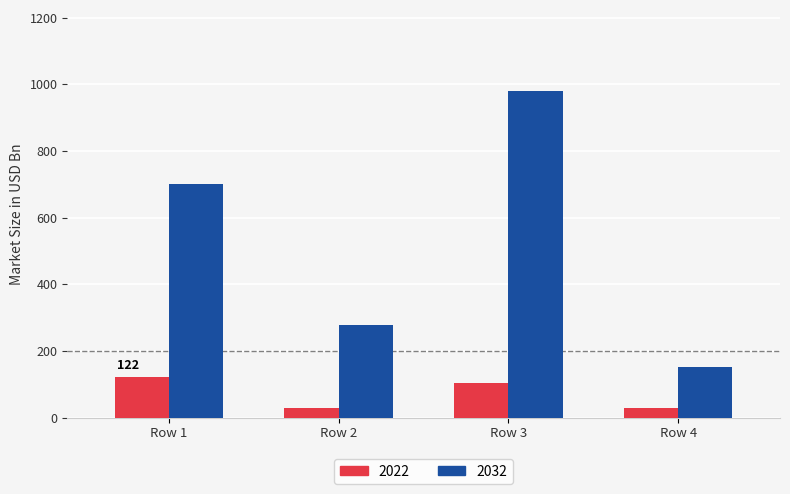

What are all the series names shown in the legend?

2022, 2032